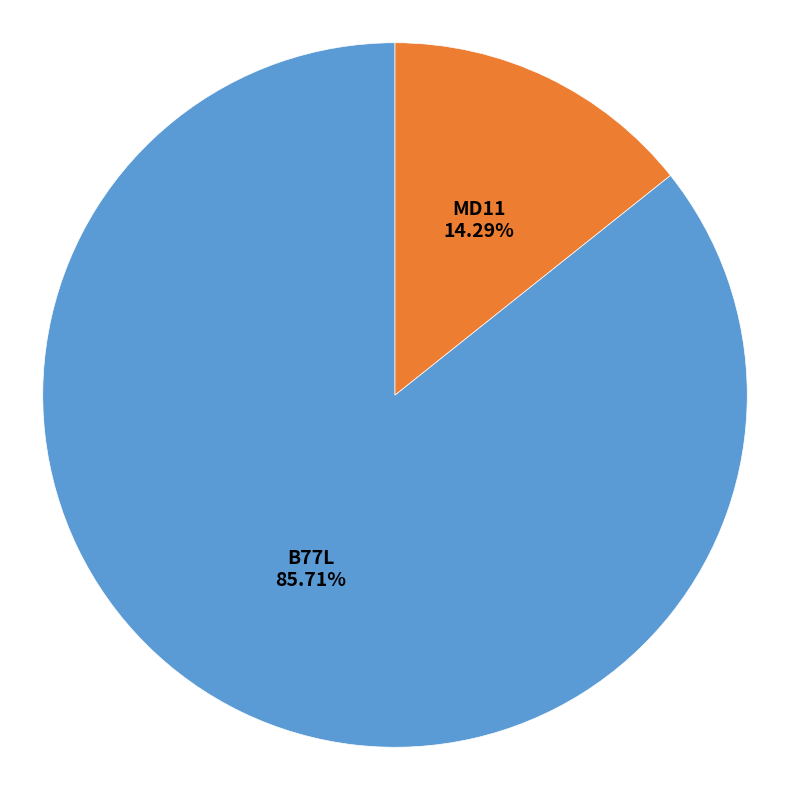

Is there a majority slice in this chart?

Yes